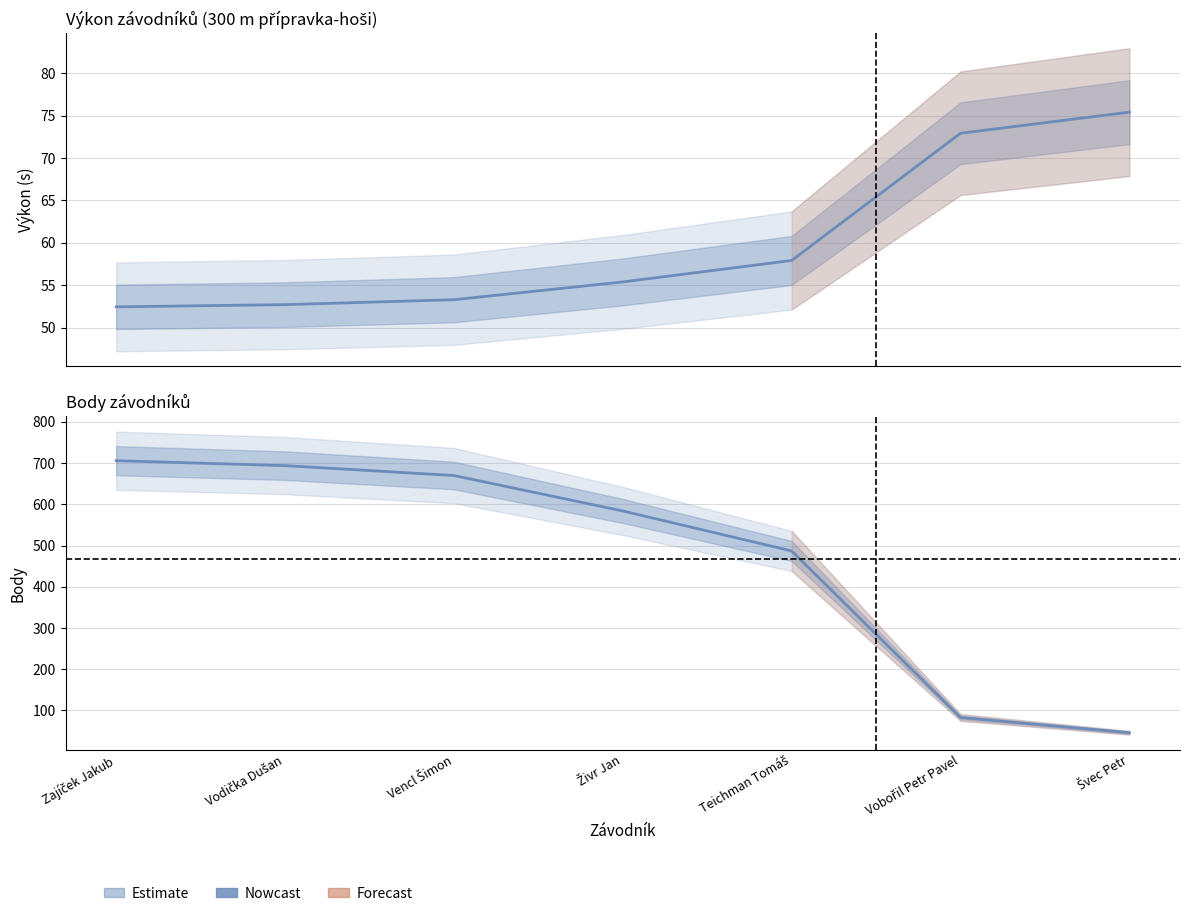

What is the total value across all series at Živr Jan?

639.4